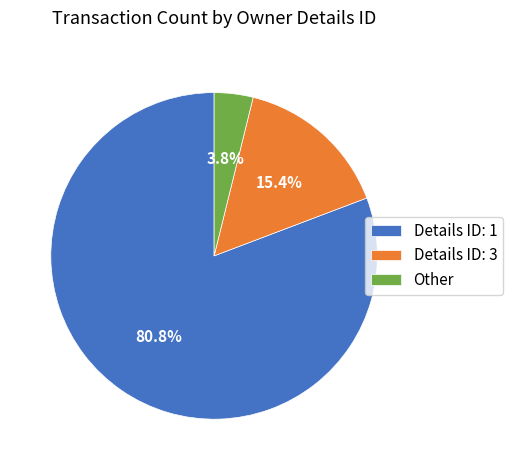

Does any single category account for the majority?

Yes